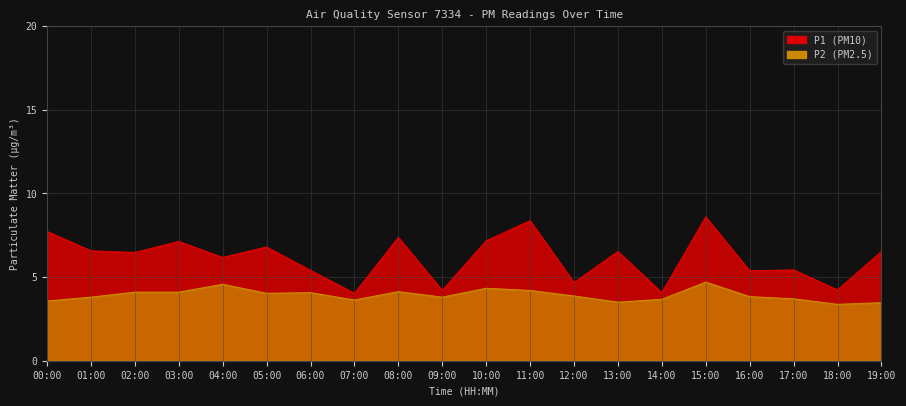

What is the difference between the highest and lowest values at 06:00?

1.3